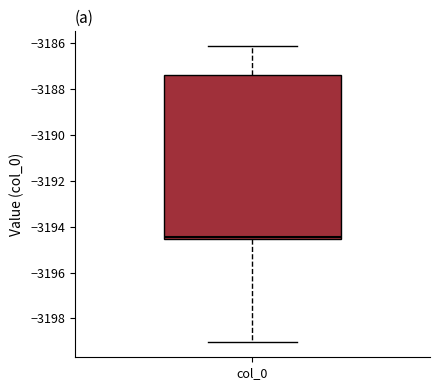

Read this box plot against the y-axis: the position of the median line, the range covered by the box, and the ends of both whiskers. The values are not printed on the chart, so give them approximately, as read against the axis.

median -3194.4, box -3194.6 to -3187.4, whiskers -3199.0 to -3186.2